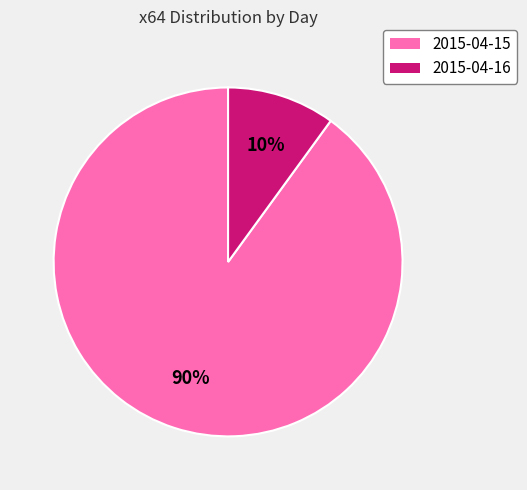

Is the sum of 2015-04-16 and 2015-04-15 greater than half?

Yes